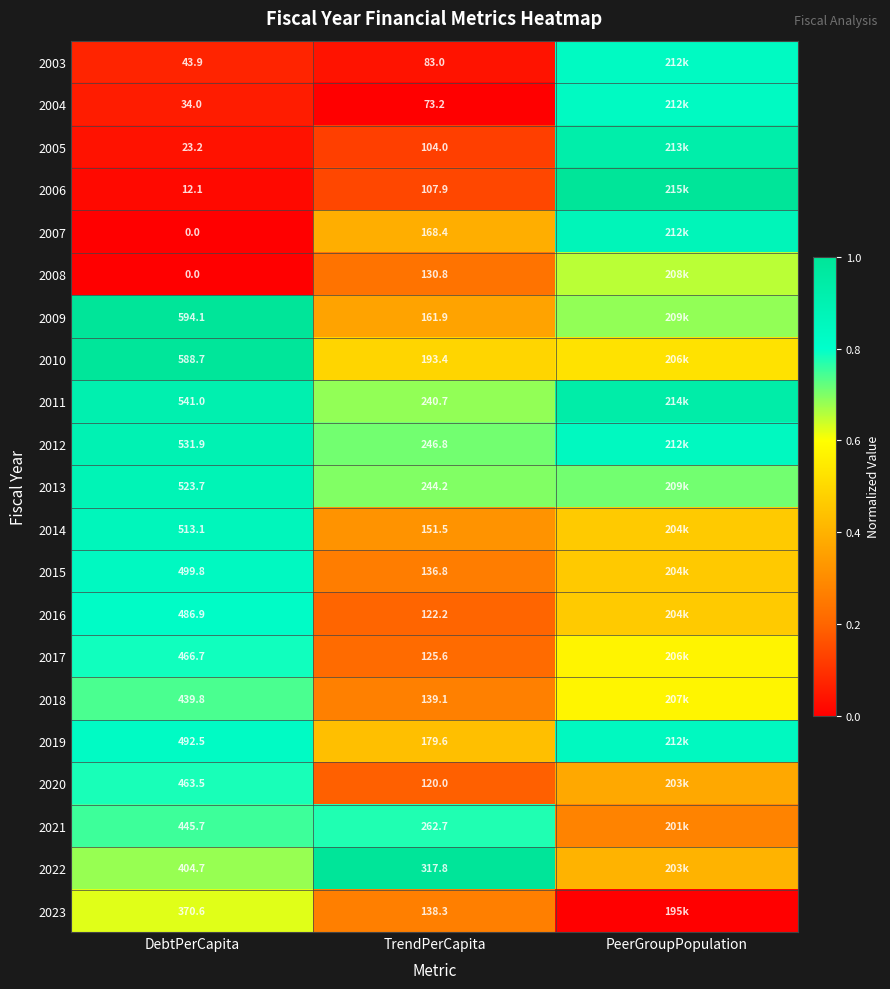

What is the total value across all series at DebtPerCapita?

7475.9